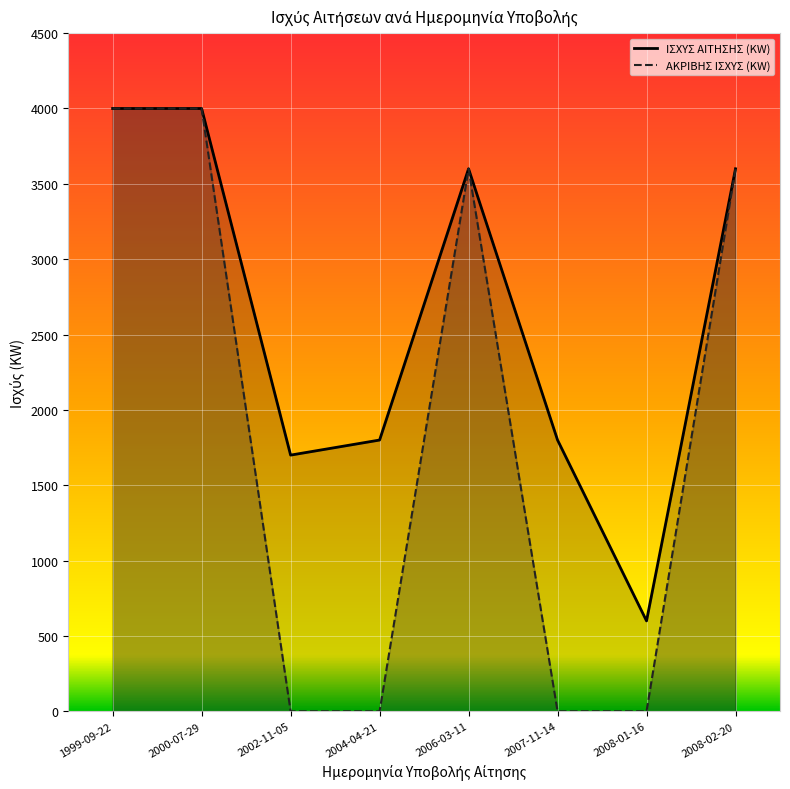

What is the difference between the ΙΣΧΥΣ ΑΙΤΗΣΗΣ (KW) values at 2008-01-16 and 2002-11-05?

1100